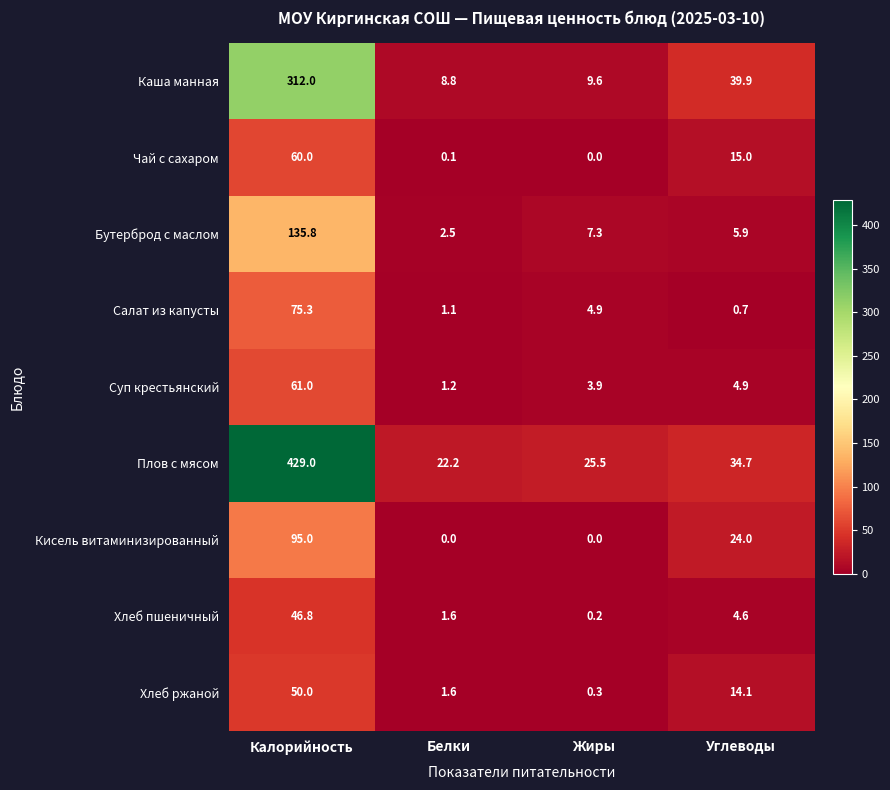

How many series are shown in this chart?

9